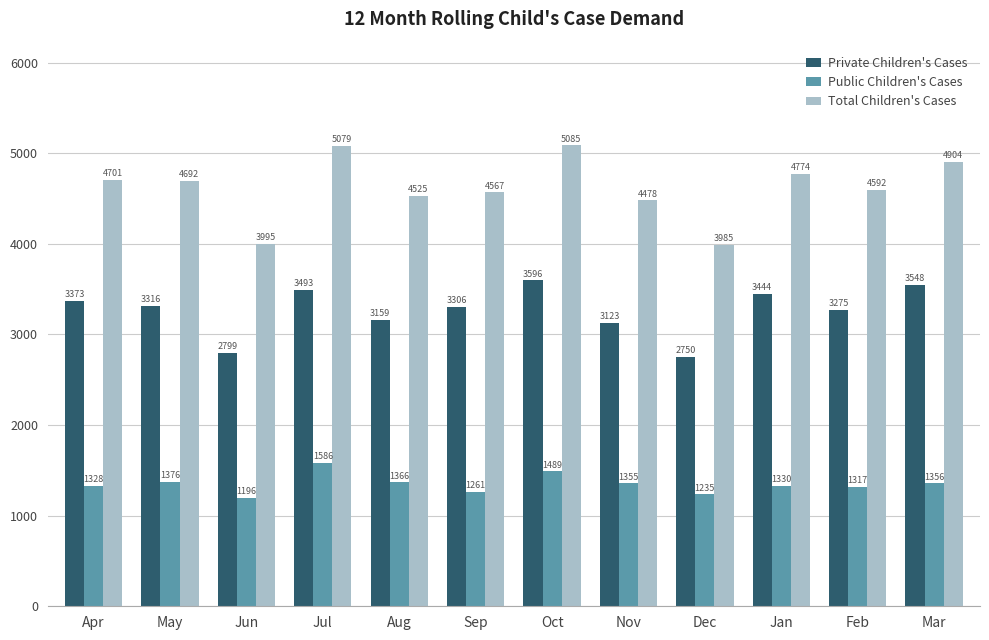

What is the difference between the Public Children's Cases values at Mar and May?

20